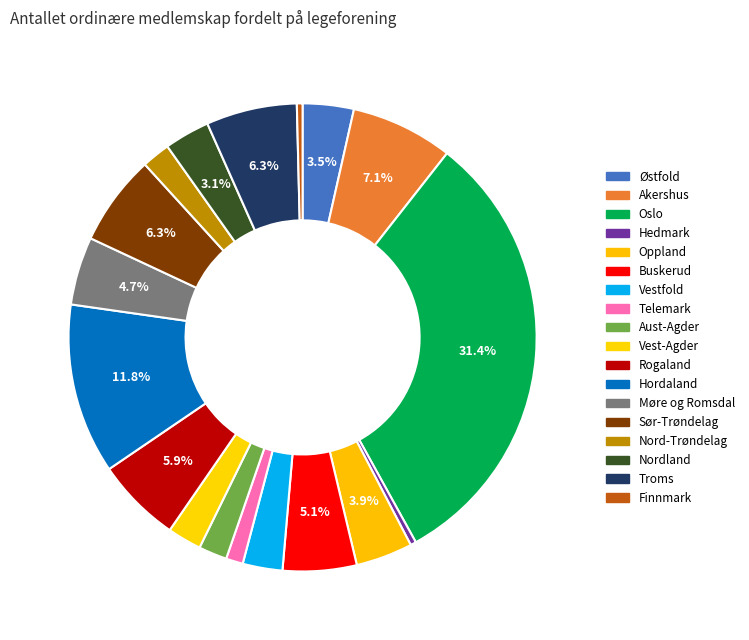

Is it true that Telemark is 11% of the pie?

False